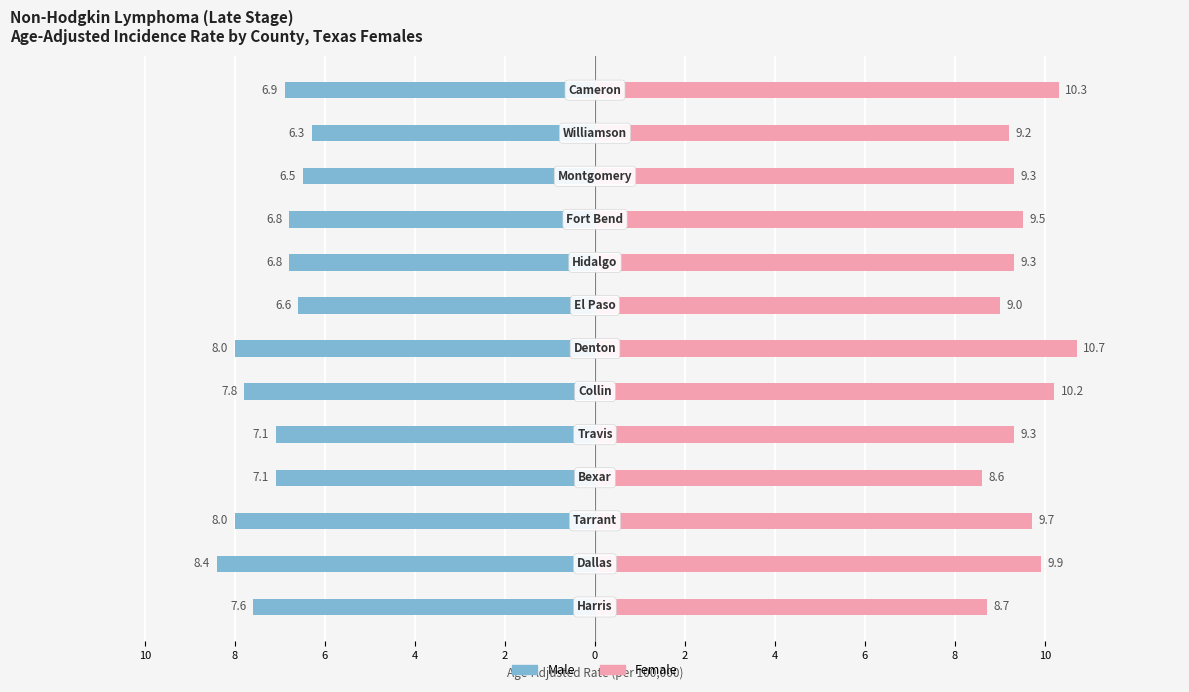

Reading right to left, list all the values displayed in this chart.

Male: -6.9	-6.3	-6.5	-6.8	-6.8	-6.6	-8.0	-7.8	-7.1	-7.1	-8.0	-8.4	-7.6
Female: 10.3	9.2	9.3	9.5	9.3	9.0	10.7	10.2	9.3	8.6	9.7	9.9	8.7